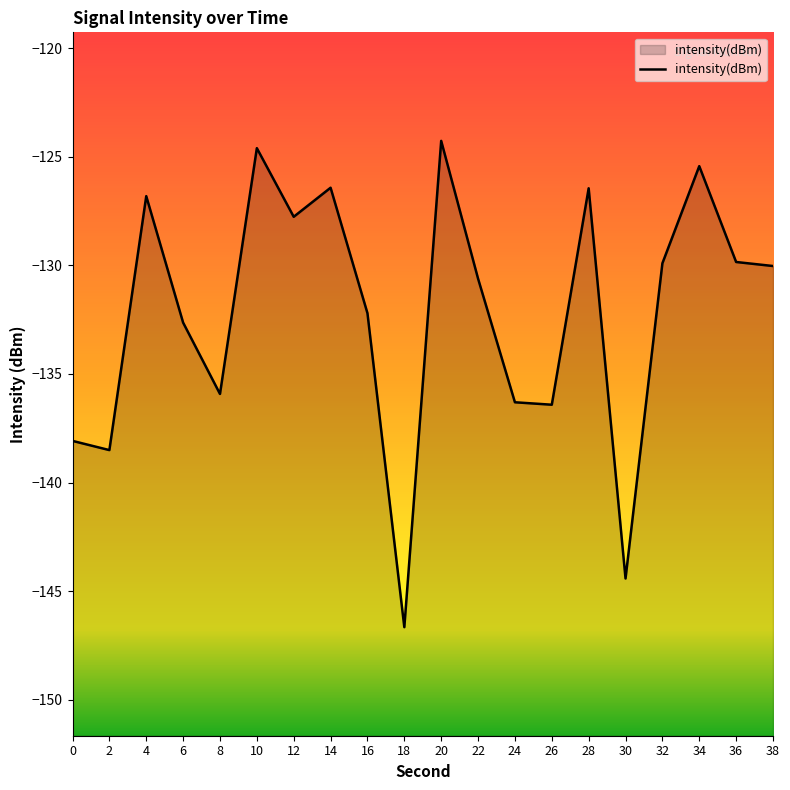

Rank the categories by value from lowest to highest.

18, 30, 2, 0, 26, 24, 8, 6, 16, 22, 38, 32, 36, 12, 4, 28, 14, 34, 10, 20